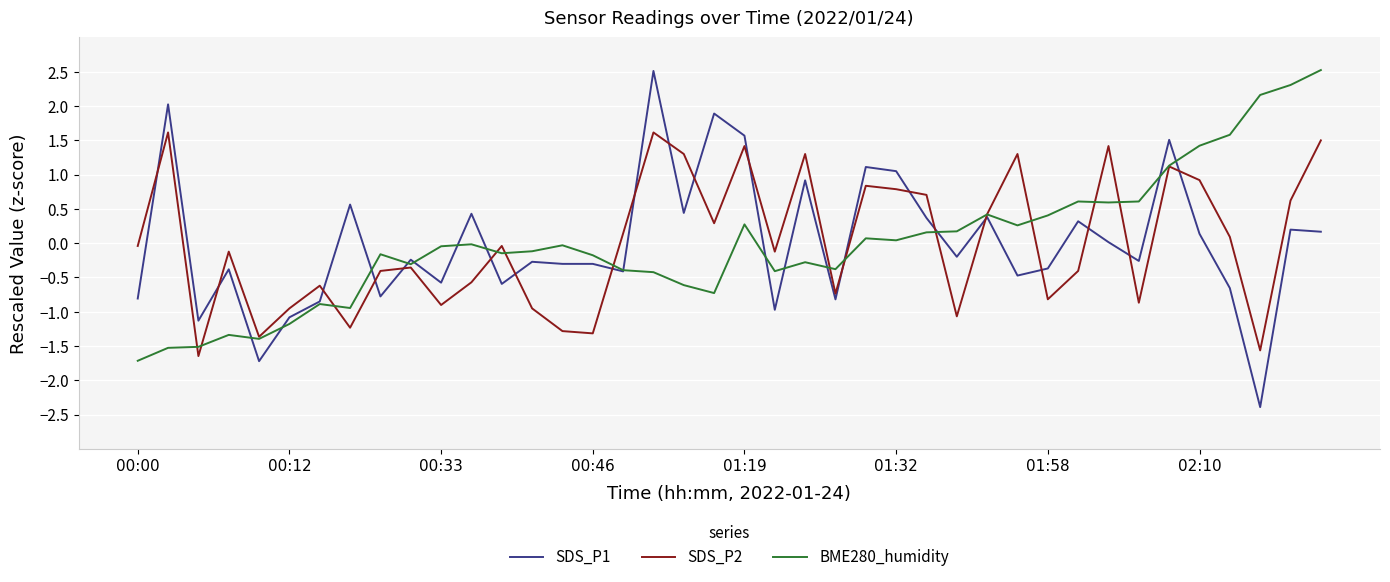

Which series has the largest range (max minus min)?

SDS_P1